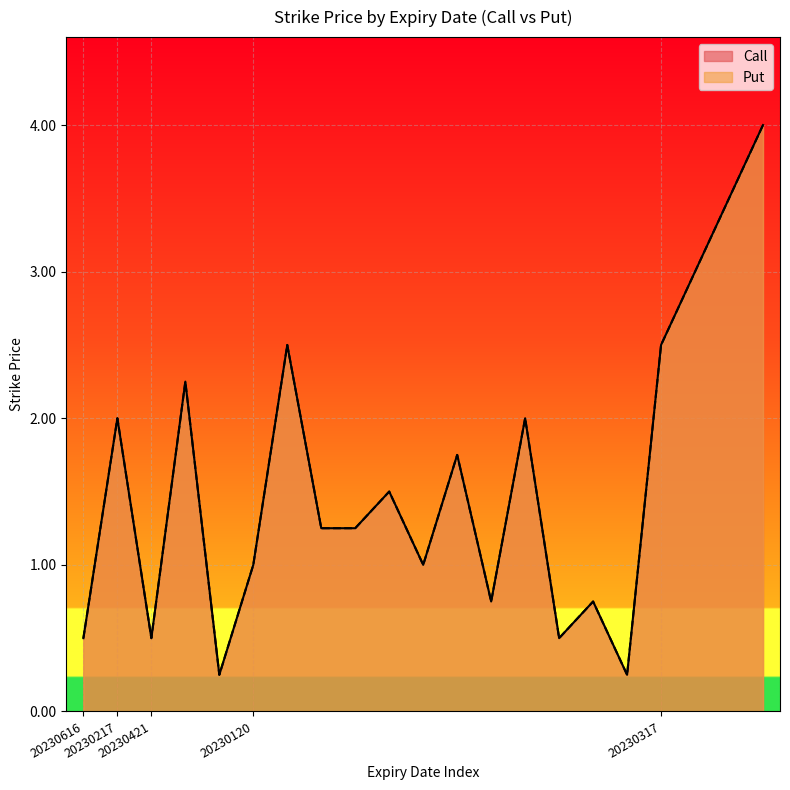

Reading right to left, extract all data points from this chart.

Call: 20230317=4.0	20230317=3.5	20230317=3.0	20230317=2.5	20230217=0.2	20230217=0.8	20230217=0.5	20230120=2.0	20230217=0.8	20230120=1.8	20230217=1.0	20230120=1.5	20230217=1.2	20230120=1.2	20230217=2.5	20230120=1.0	20230421=0.2	20230217=2.2	20230421=0.5	20230217=2.0	20230616=0.5
Put: 20230317=4.0	20230317=3.5	20230317=3.0	20230317=2.5	20230217=0.2	20230217=0.8	20230217=0.5	20230120=2.0	20230217=0.8	20230120=1.8	20230217=1.0	20230120=1.5	20230217=1.2	20230120=1.2	20230217=2.5	20230120=1.0	20230421=0.2	20230217=2.2	20230421=0.5	20230217=2.0	20230616=0.5